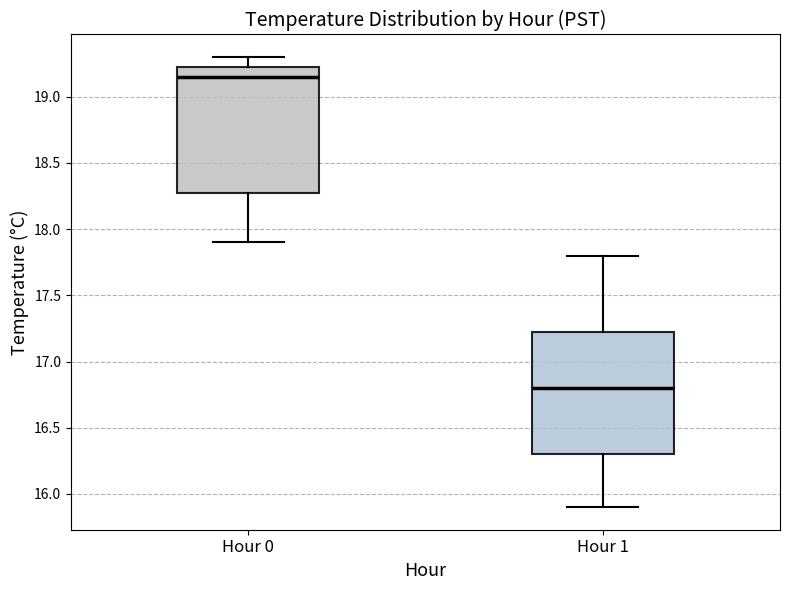

Where does the upper whisker of the box for Hour 0 end on the y-axis? The values are not printed on the chart, so give them approximately, as read against the axis.

19.30